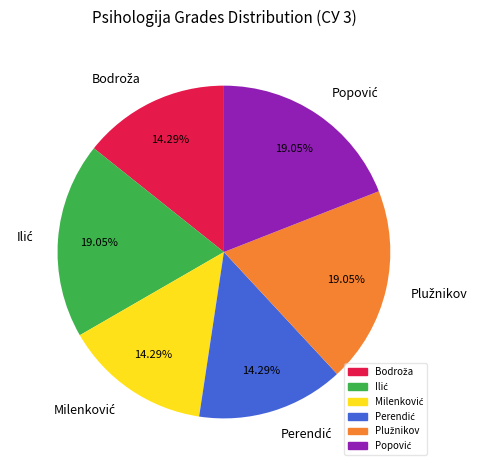

How many segments does this pie chart have?

6